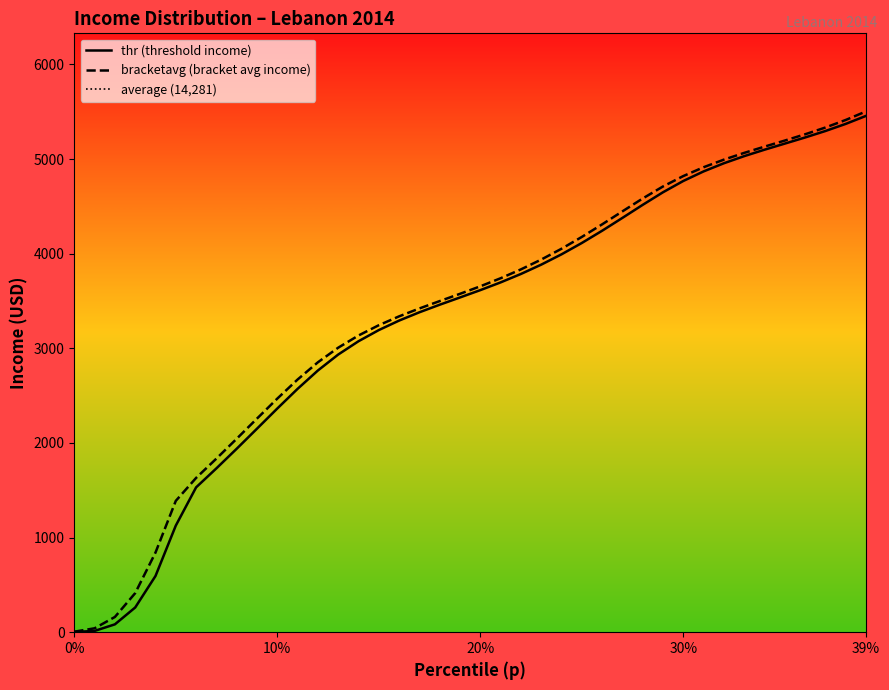

True or false: thr has more than 2 interior local peaks.

False